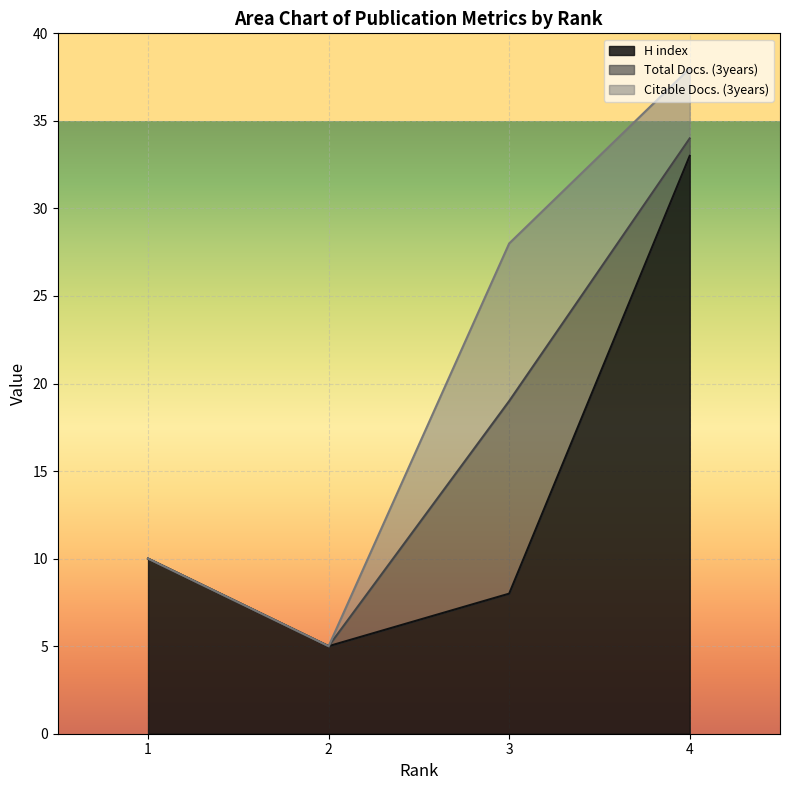

True or false: H index and Citable Docs. (3years) cross at least once.

True